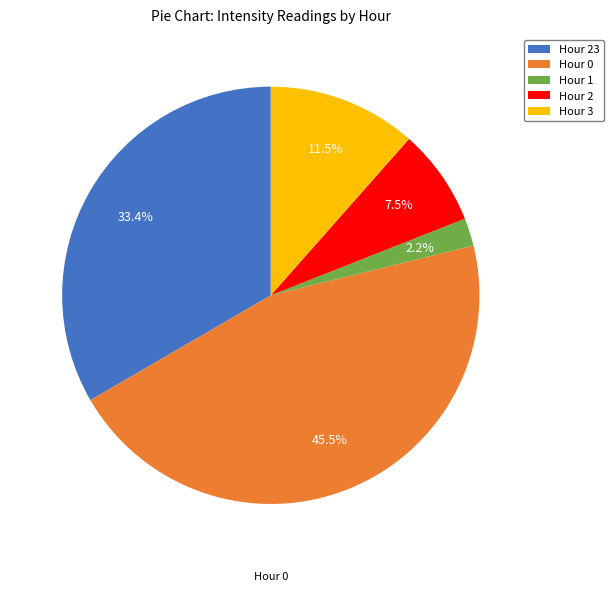

Rank the categories by value from highest to lowest.

Hour 0, Hour 23, Hour 3, Hour 2, Hour 1